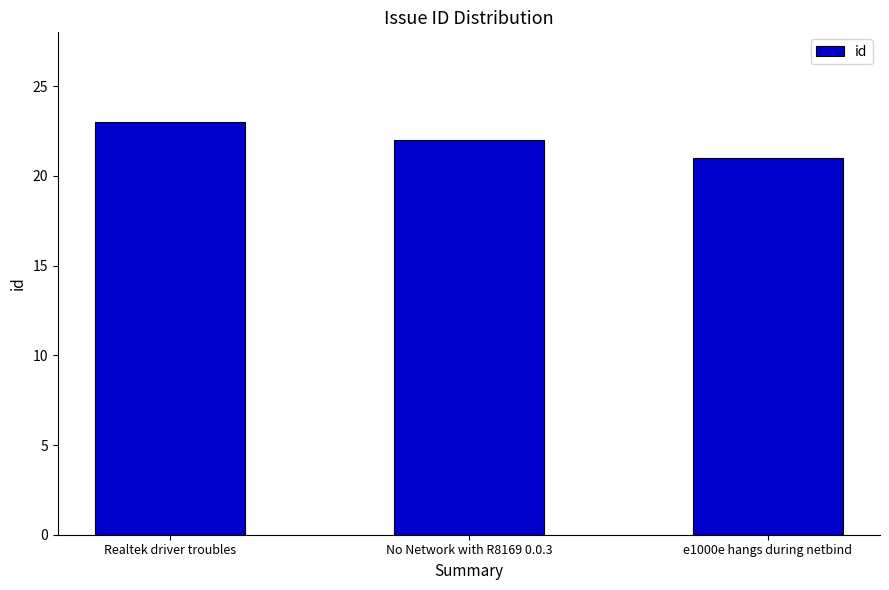

Which label corresponds to the smallest value in the chart?

e1000e hangs during netbind